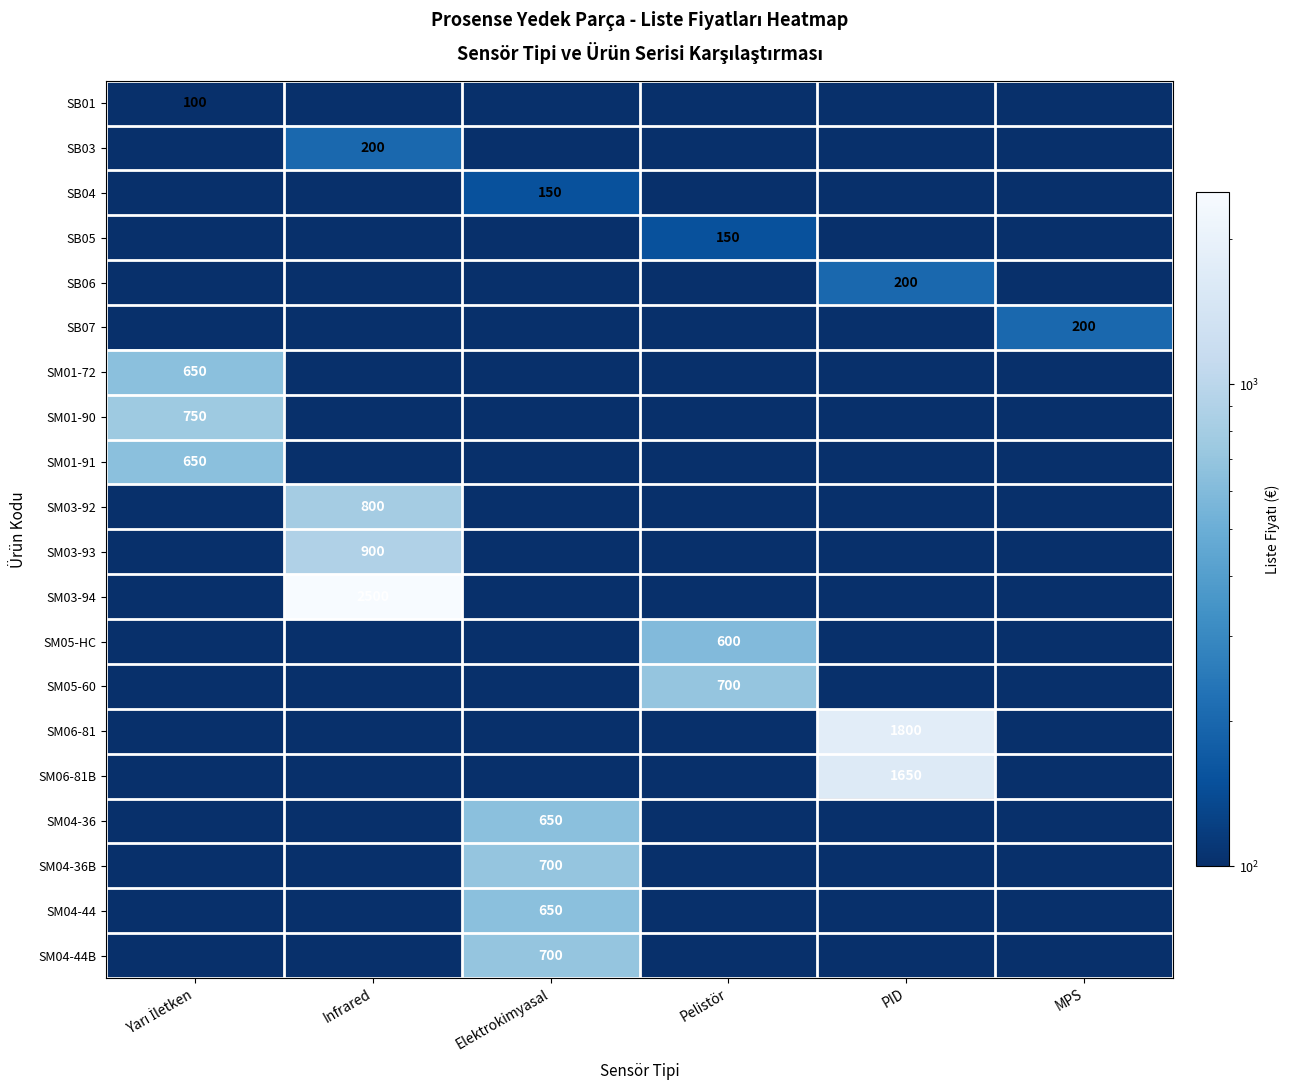

What is the total value across all series at MPS?

201.9